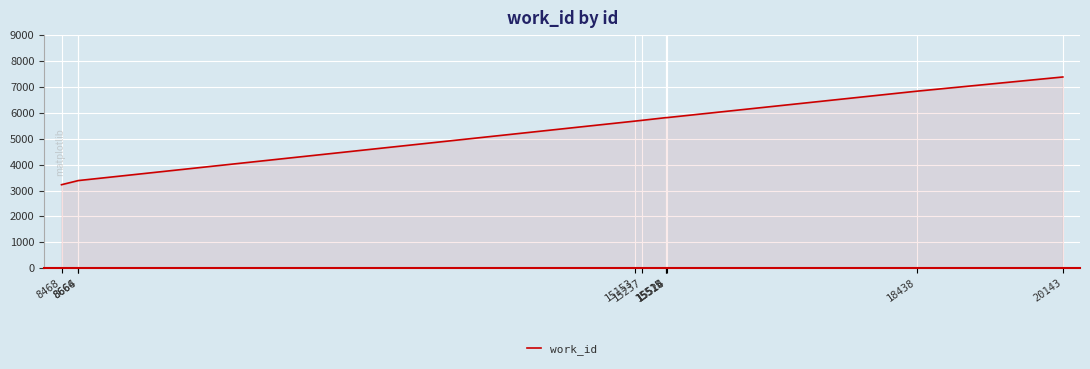

What is the difference between the maximum and minimum values?

4158